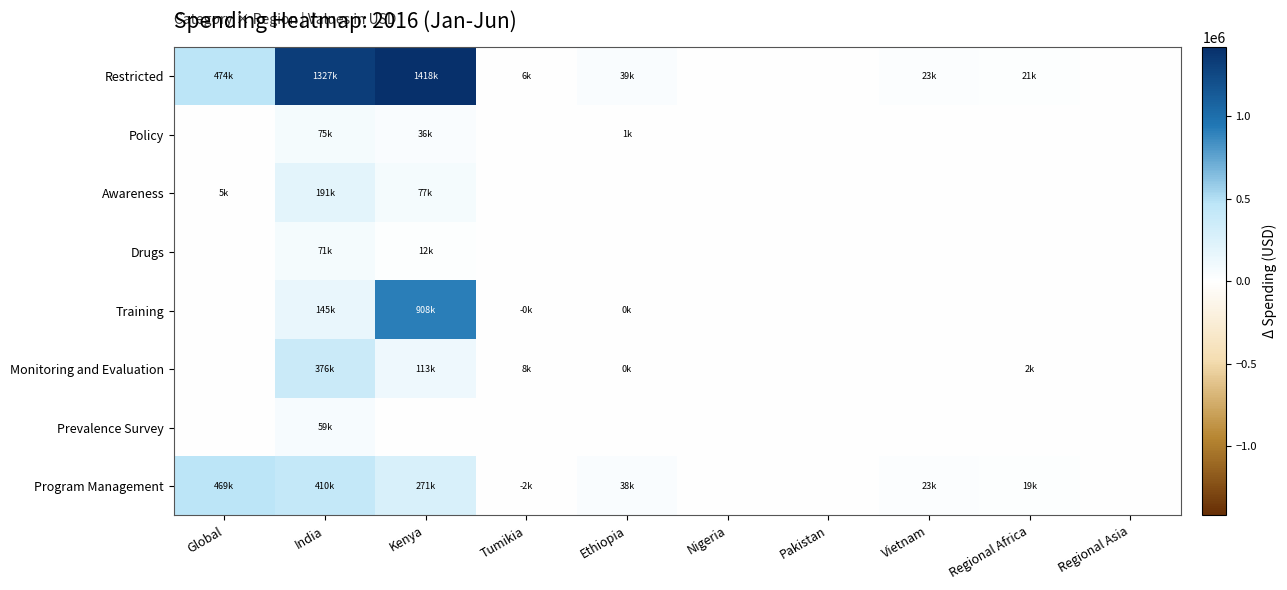

At India, list the series in order from smallest to largest.

Prevalence Survey, Drugs, Policy, Training, Awareness, Monitoring and Evaluation, Program Management, Restricted